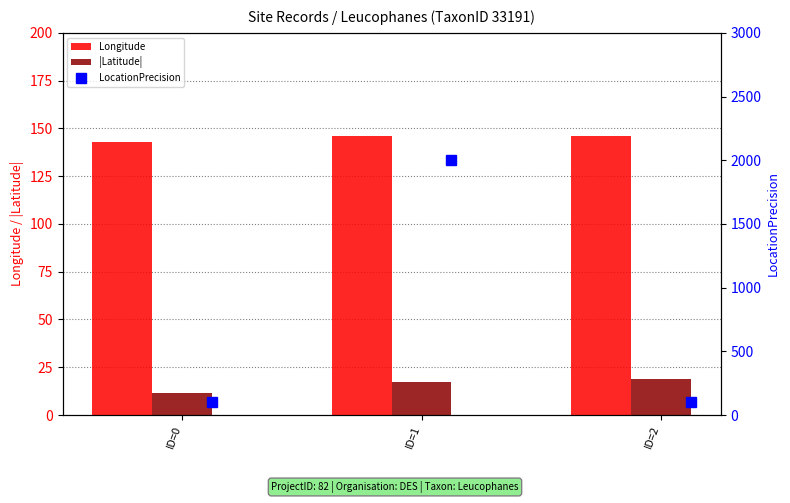

What is the difference between the maximum and minimum values in the Longitude series?

3.2